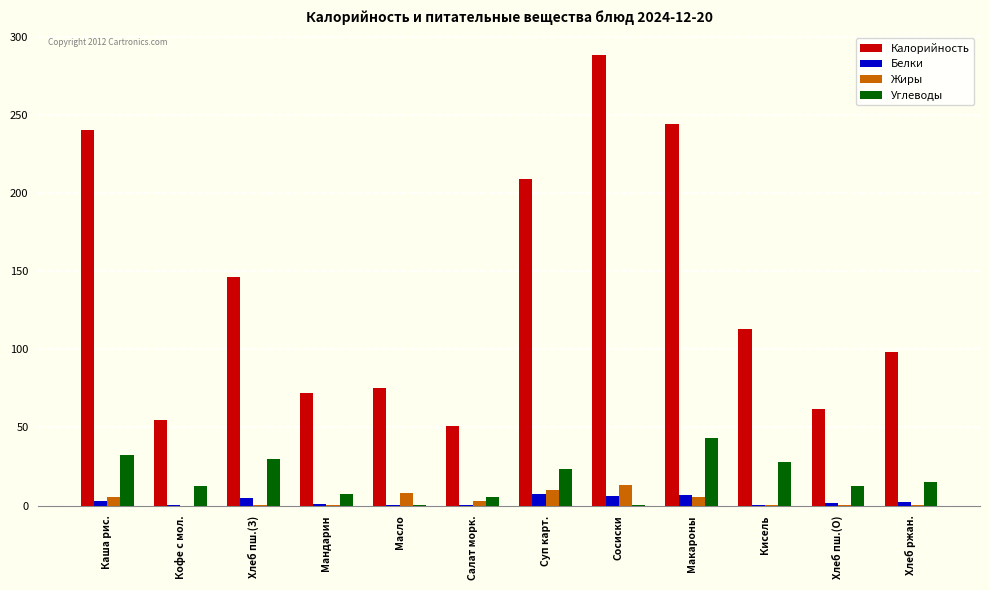

The value of Углеводы at Хлеб пш.(З) is 30.1. True or false?

True